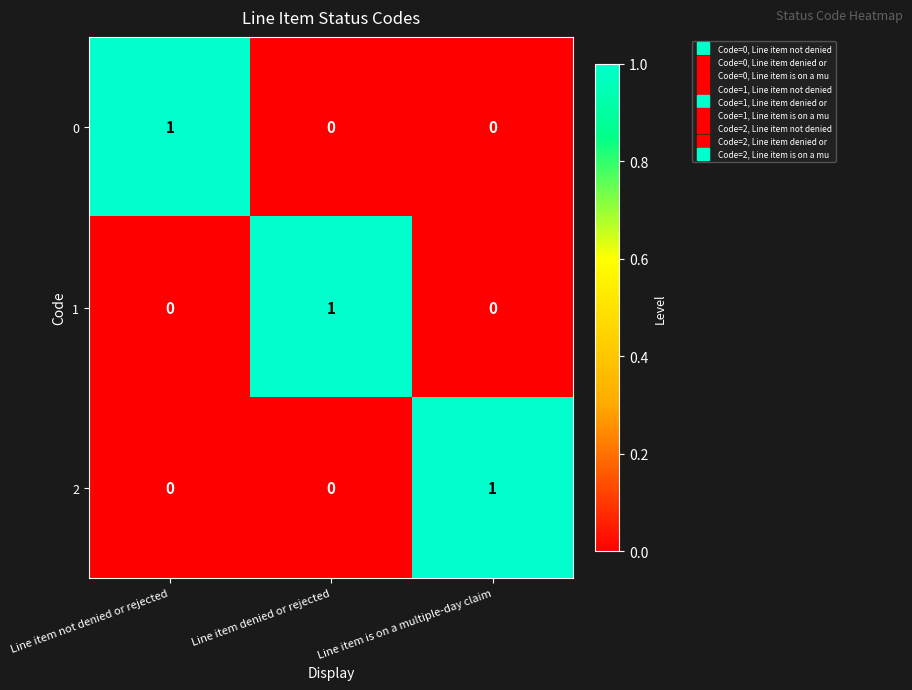

Reading left to right, extract all data points from this chart.

0: 1	0	0
1: 0	1	0
2: 0	0	1